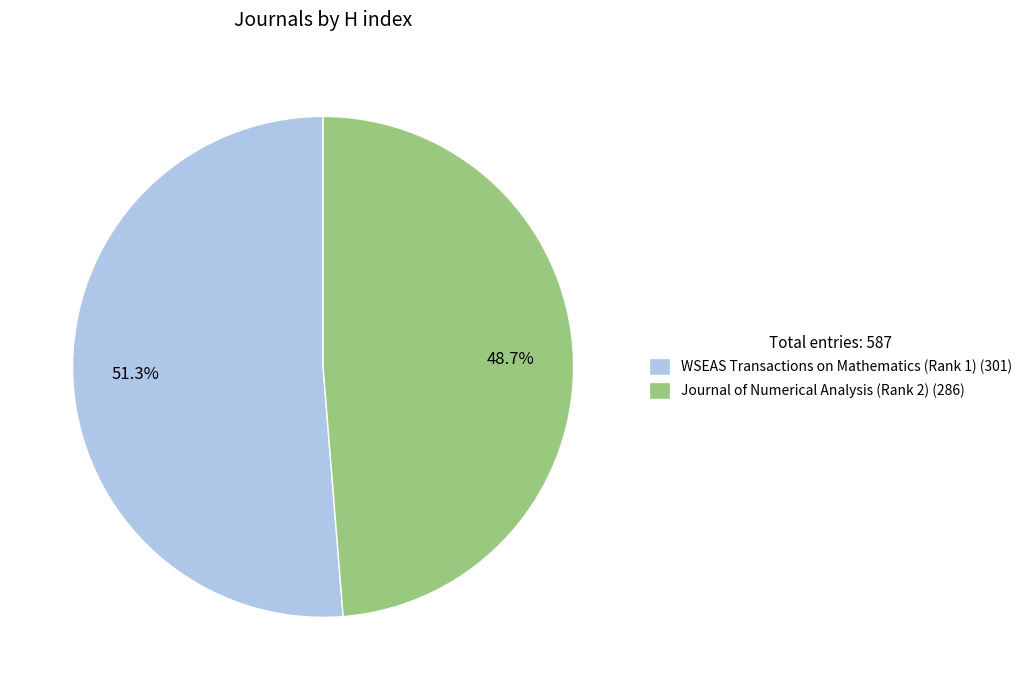

What is the smallest slice in the pie chart?

Journal of Numerical Analysis (Rank 2)